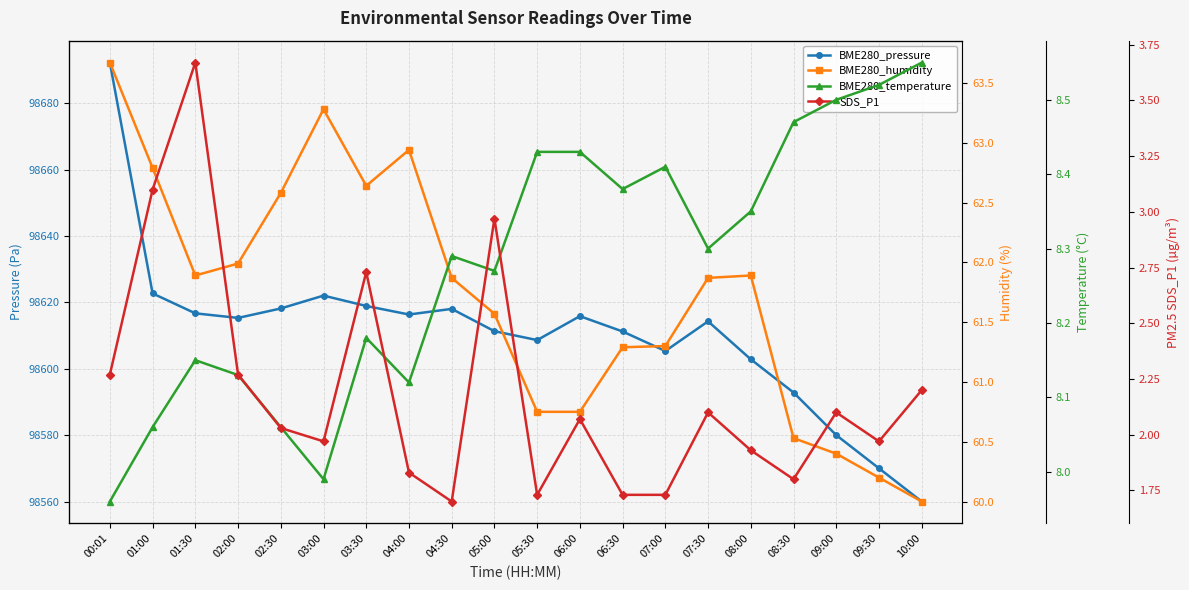

Count the number of categories in the chart.

20